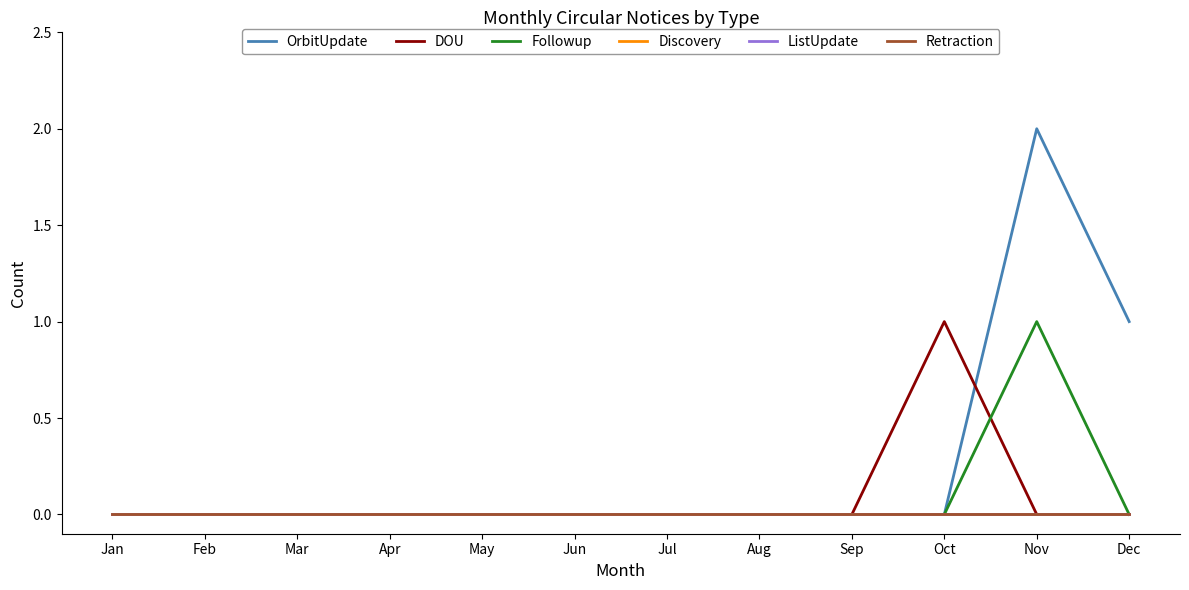

Between Oct and Jun, which is larger?

Oct